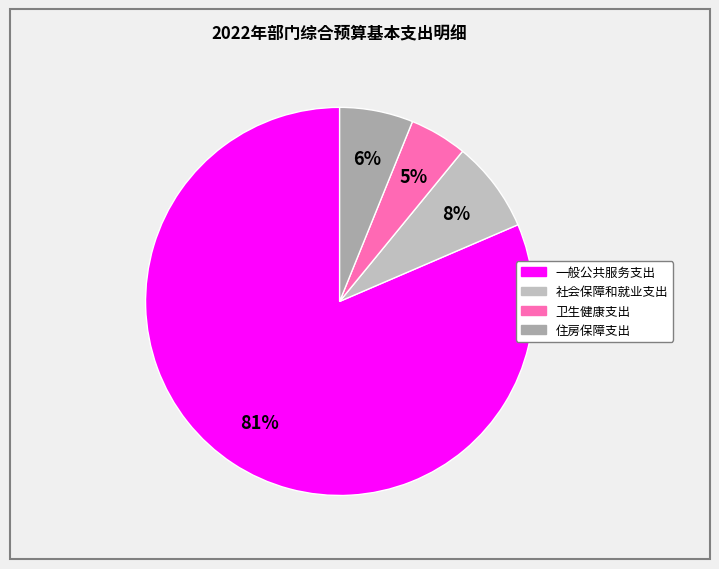

How many segments does this pie chart have?

4